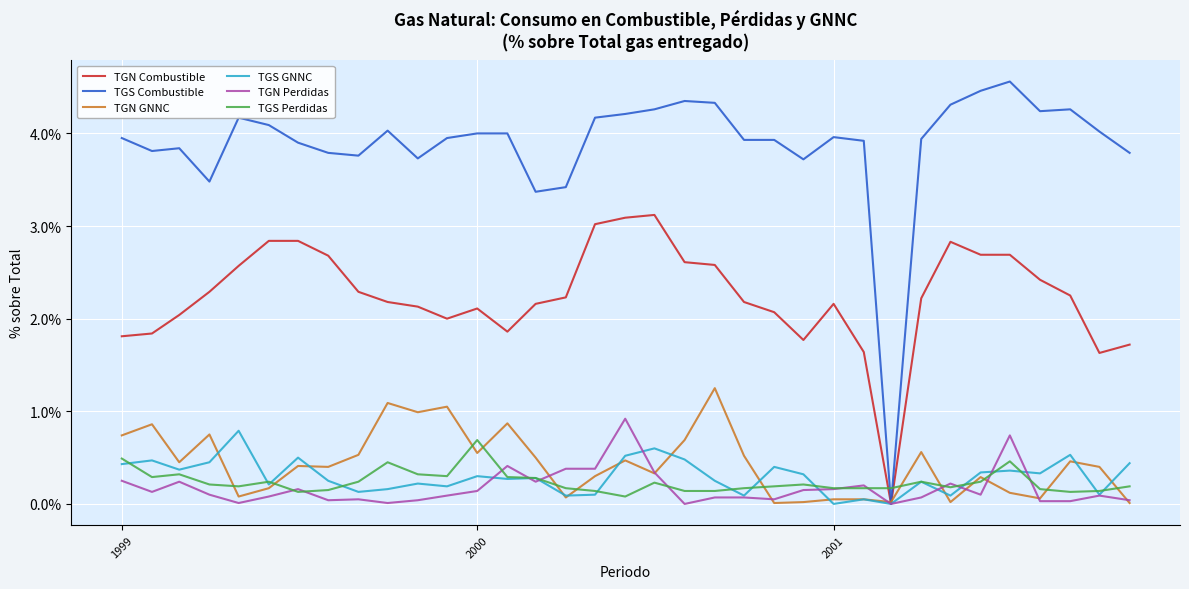

What is the maximum value for TGN Combustible?

3.1